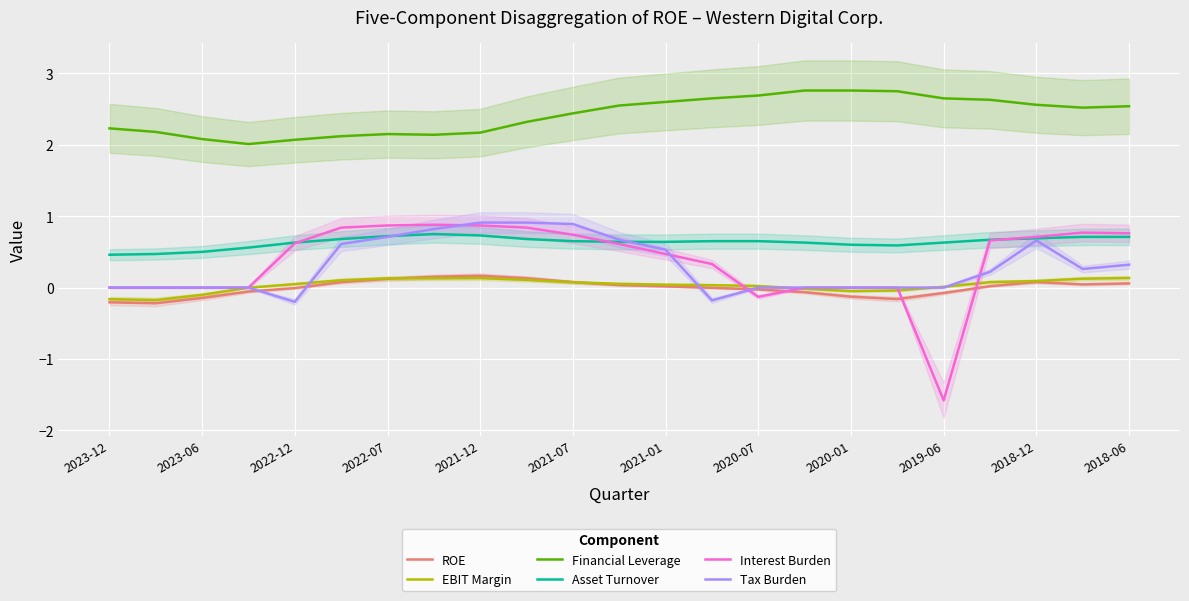

True or false: Asset Turnover and EBIT Margin intersect in this chart.

False